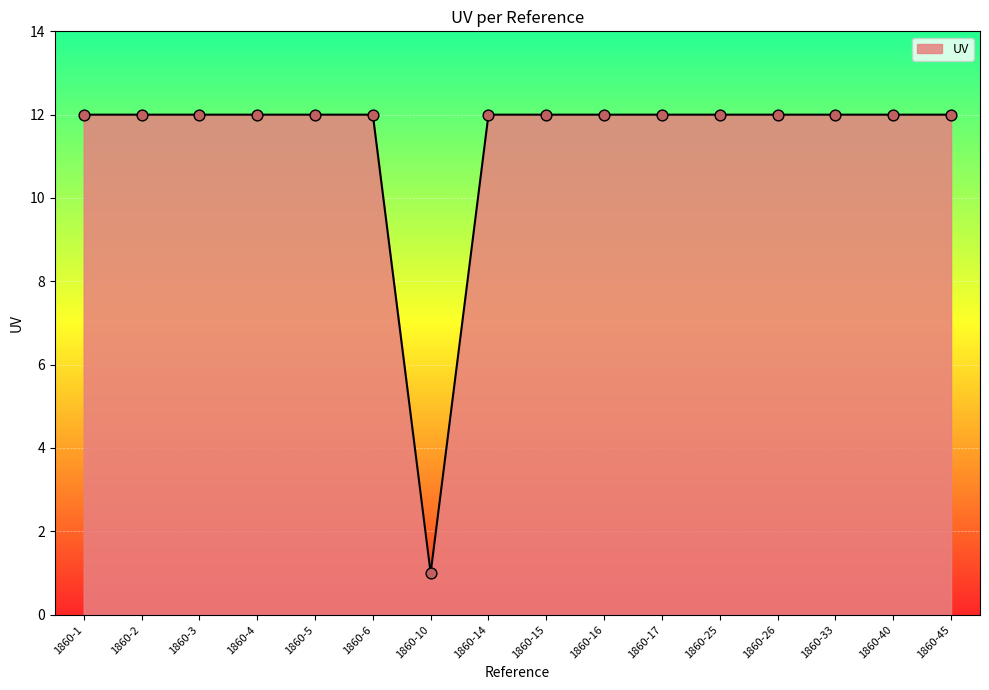

Approximately how many times larger is the value at 1860-6 compared to 1860-2?

1.0